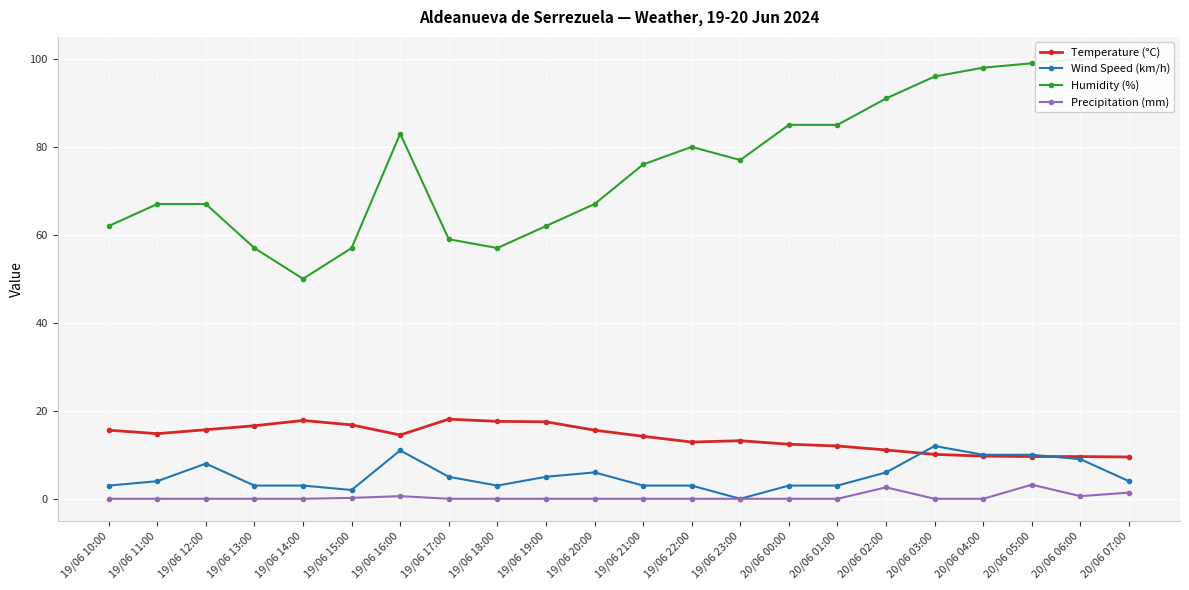

Does the chart display data point markers on the line(s)?

Yes